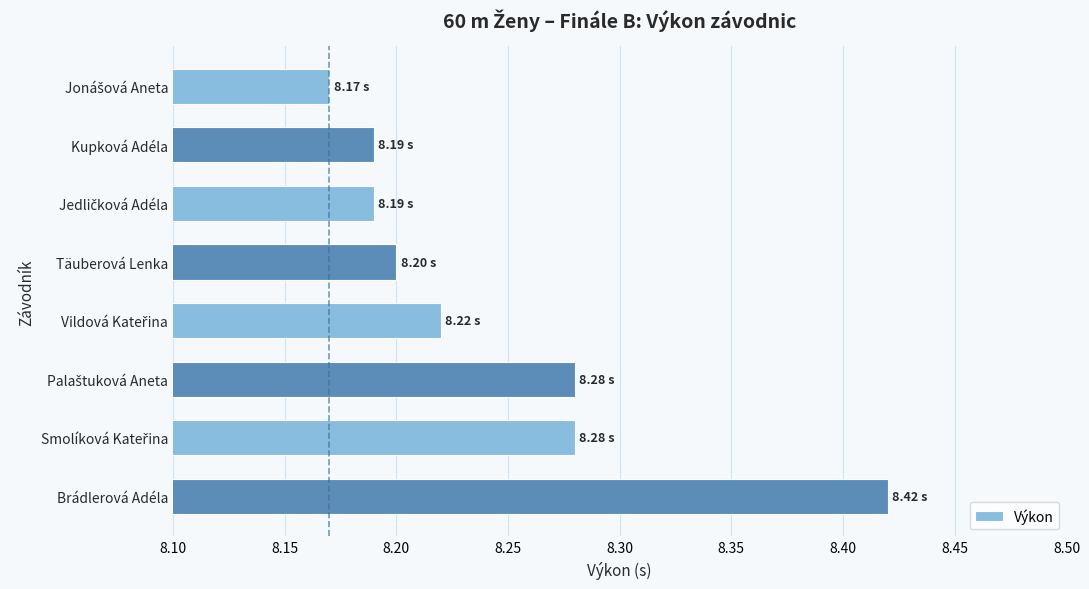

What is the change in value from Täuberová Lenka to Brádlerová Adéla?

+0.2